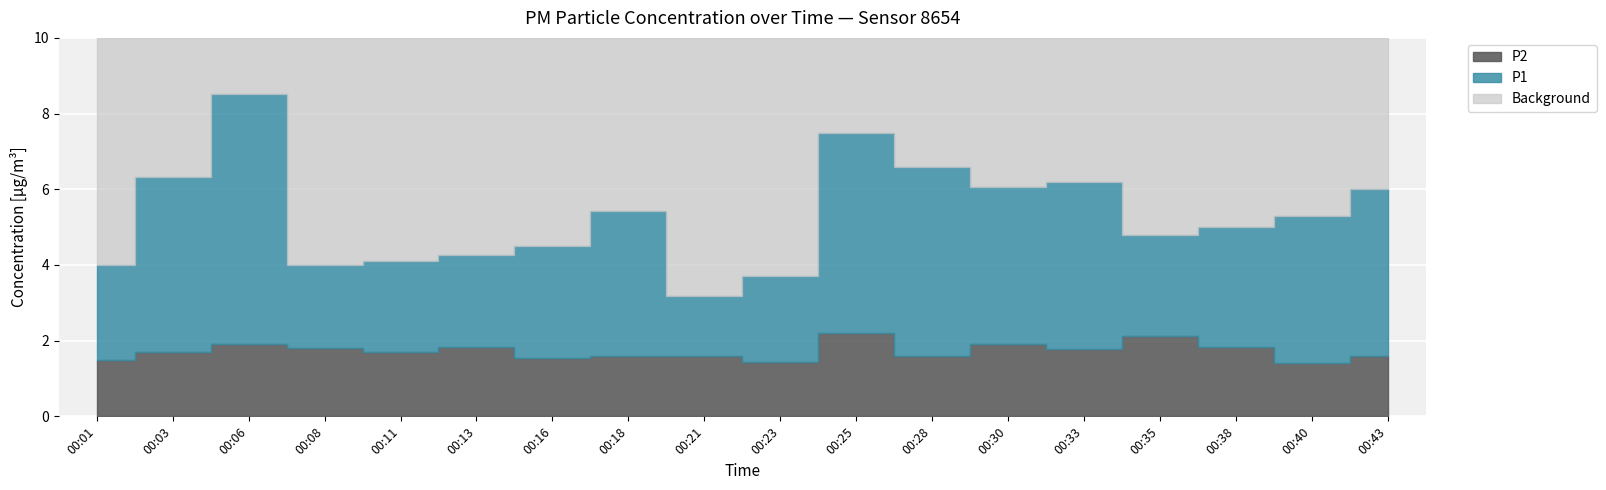

How many values in the P1 series exceed 5?

9